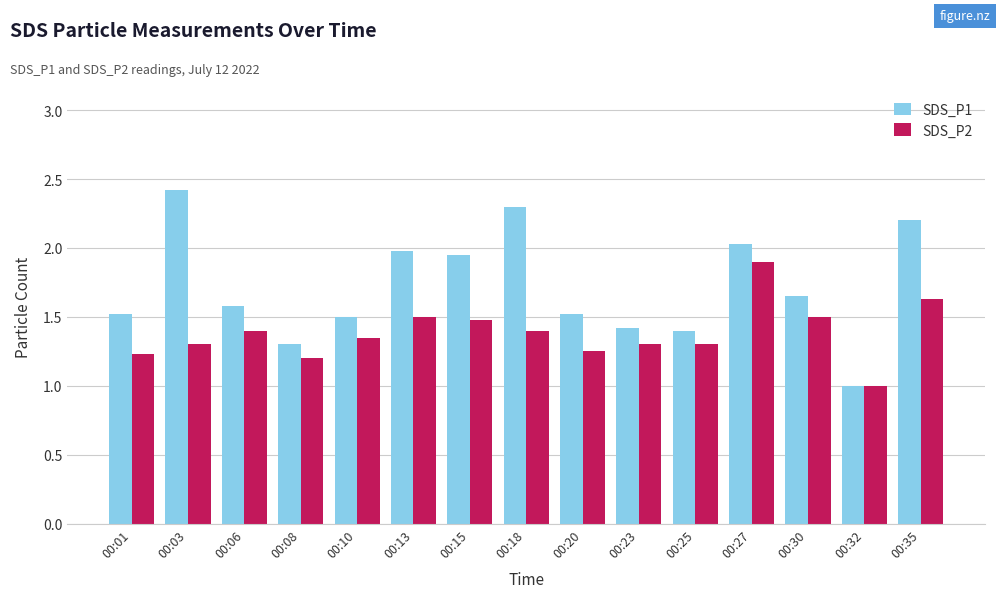

What is the difference between the highest and lowest values at 00:25?

0.1